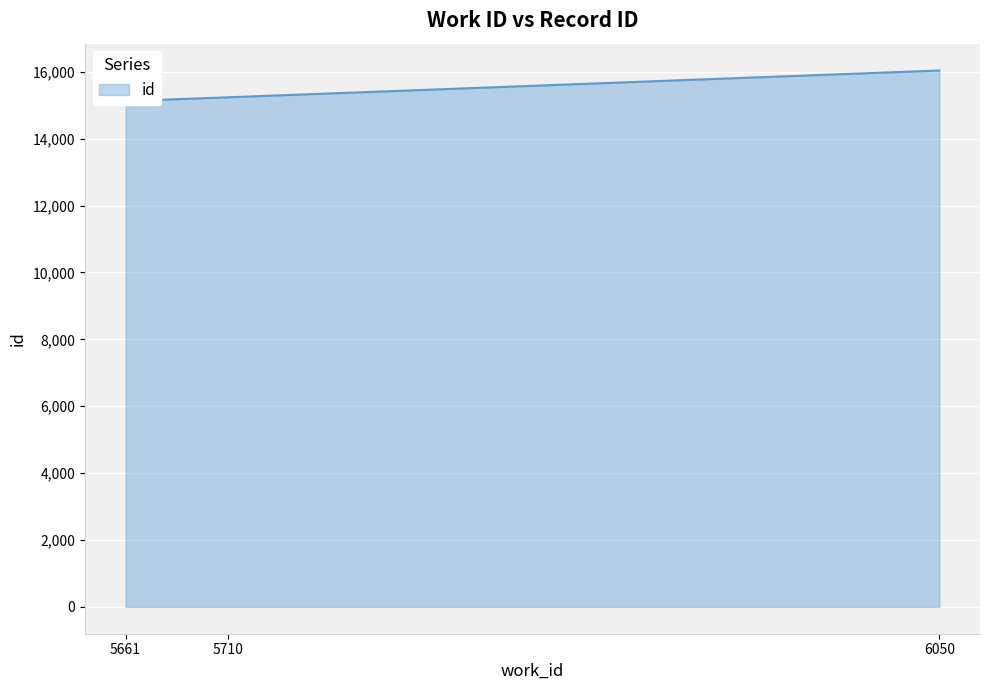

Reading left to right, extract all data points from this chart.

5661=15124	5710=15238	6050=16039